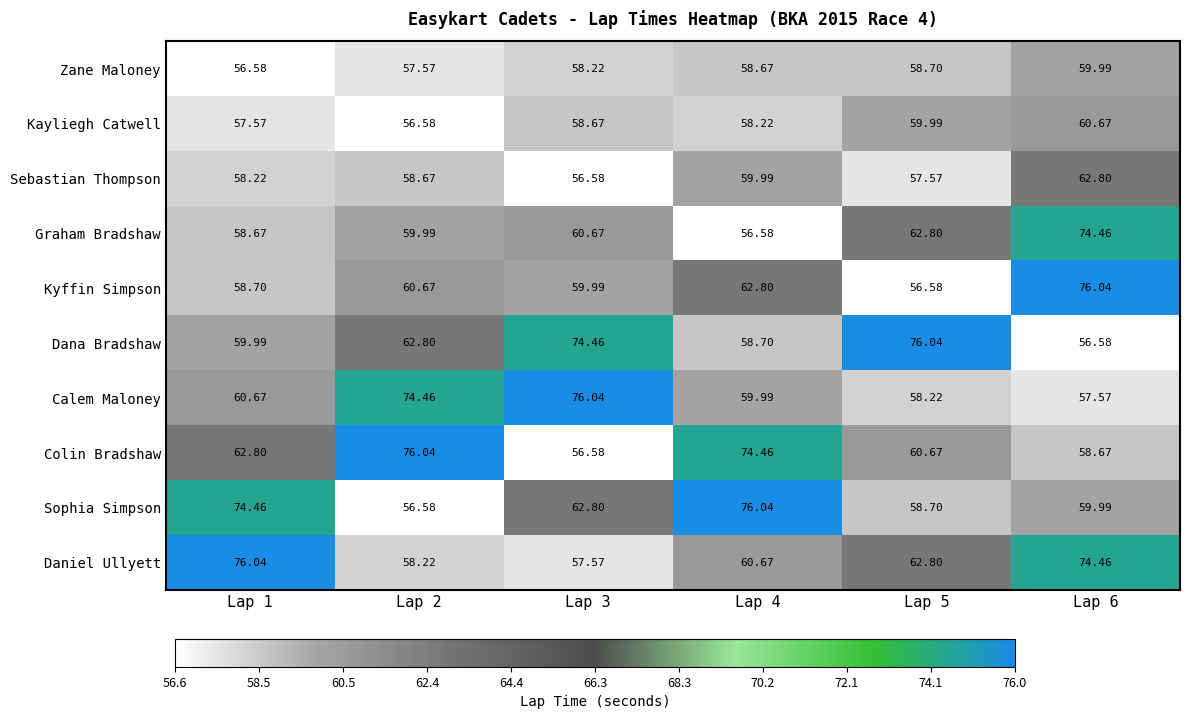

Between Lap 1 and Lap 6, which series saw the biggest shift?

Kyffin Simpson